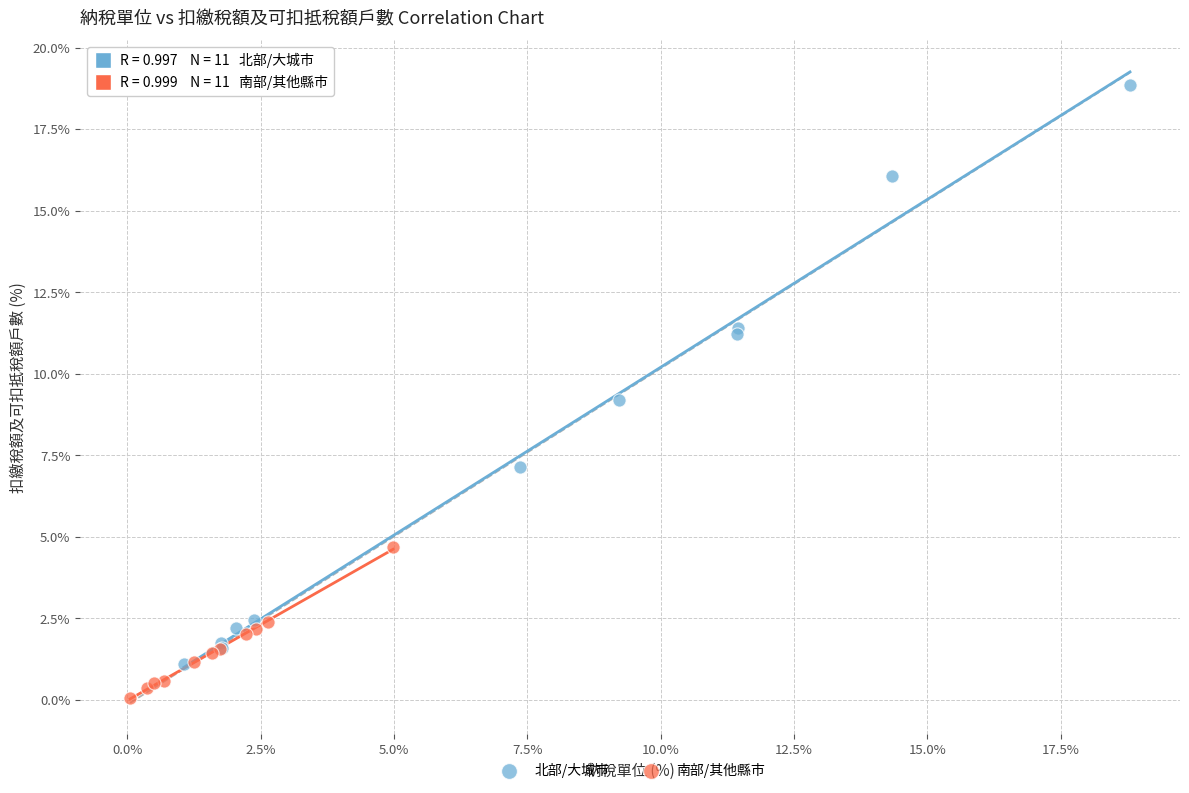

Which series contains the lowest Y value?

南部/其他縣市